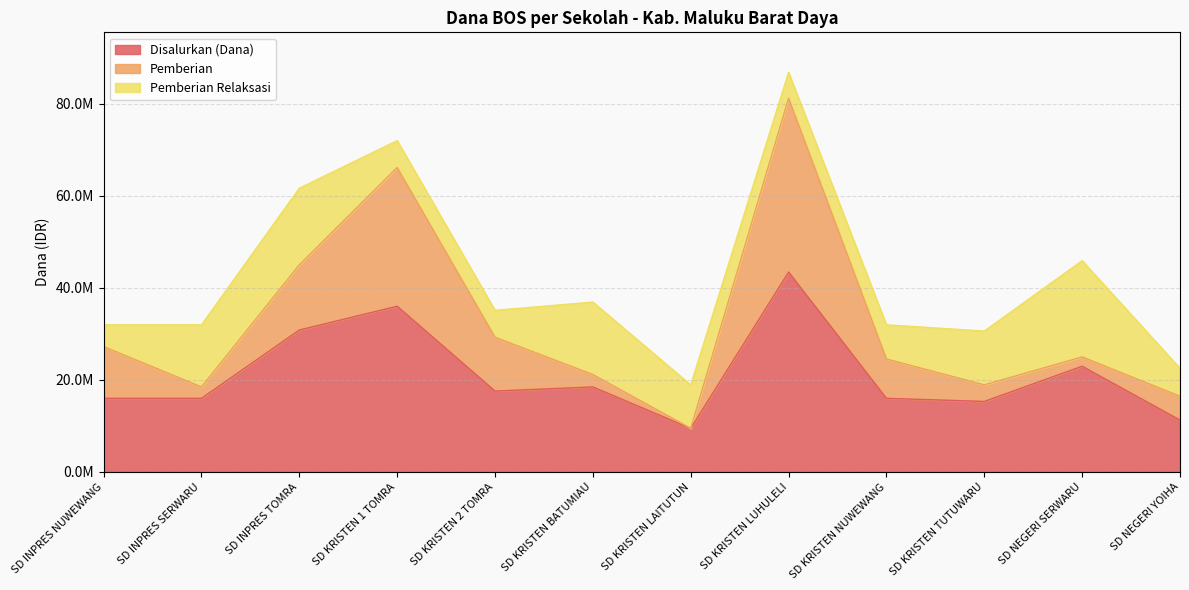

Does the chart have visible grid lines?

Yes